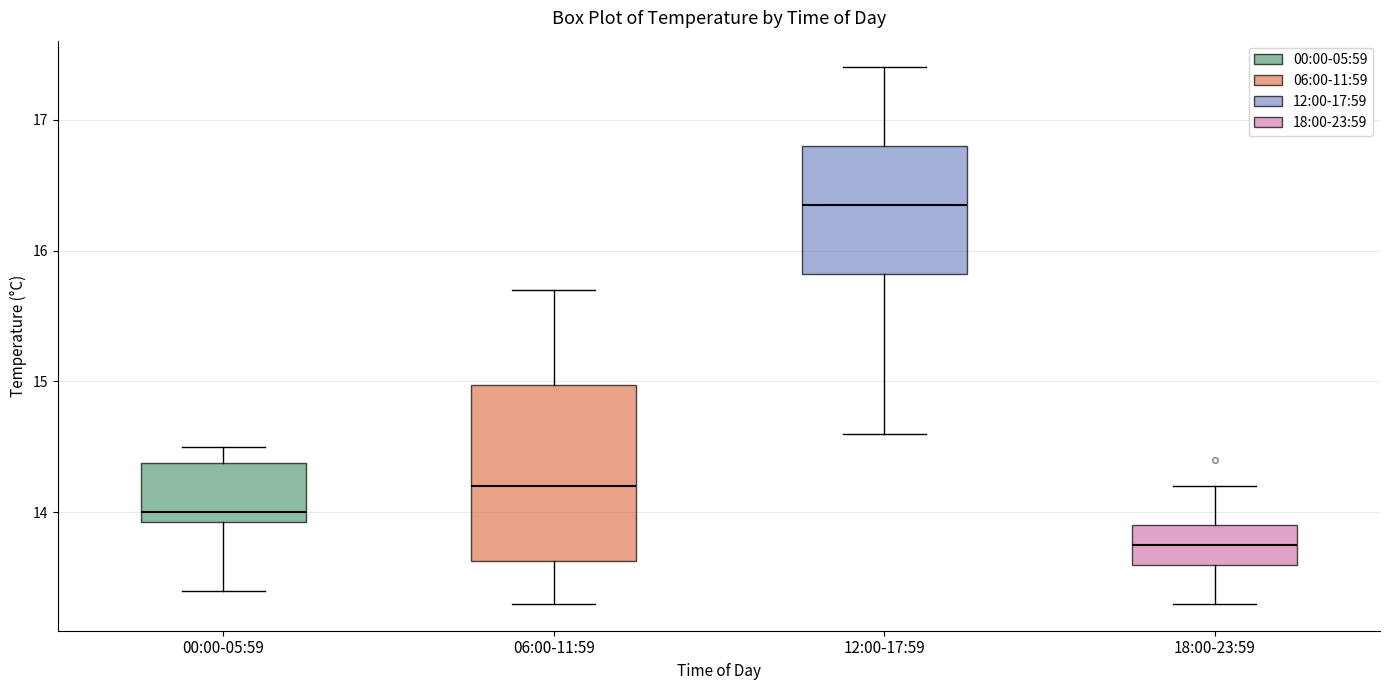

Which box is the tallest, from its lower edge to its upper edge?

06:00-11:59